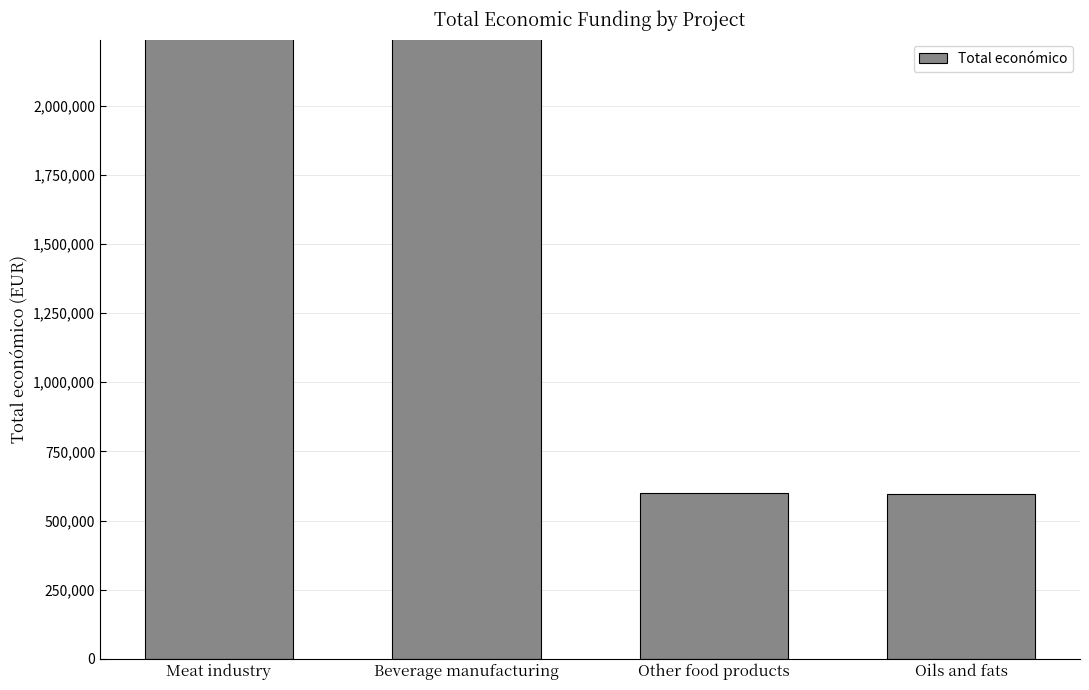

How many bars are there in total?

4